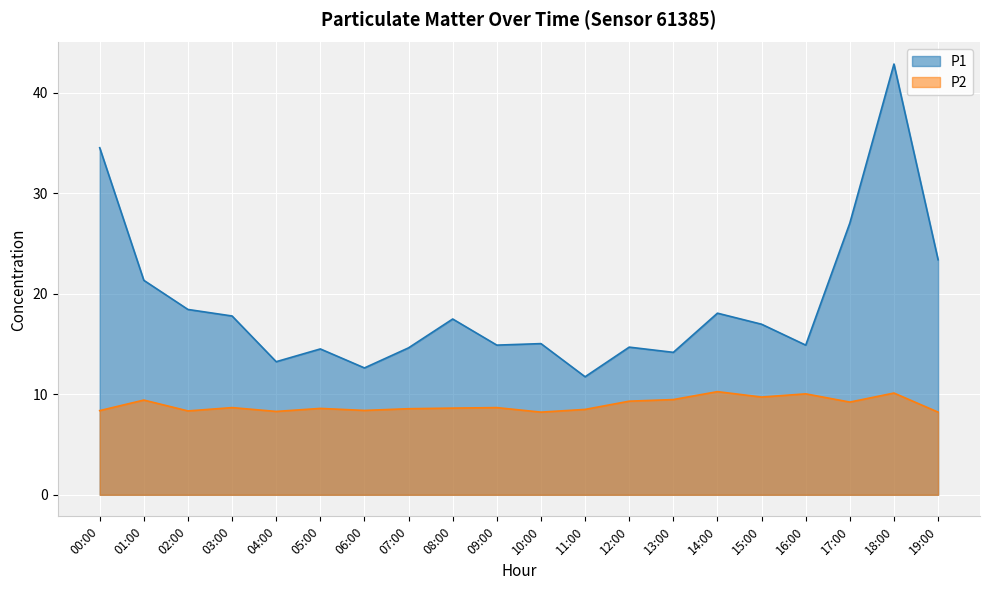

What is the difference between the second highest and second lowest values in the P1 series?

21.9